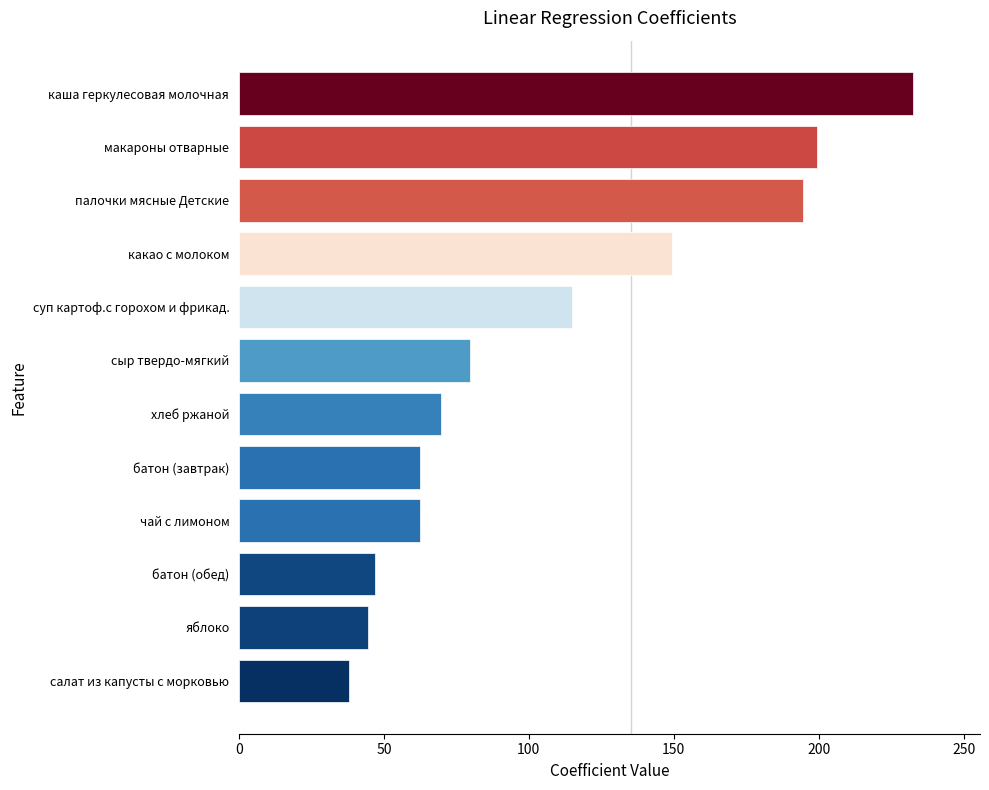

Reading top to bottom, transcribe all the data shown in this chart.

каша геркулесовая молочная=232.4	макароны отварные=199.5	палочки мясные Детские=194.6	какао с молоком=149.3	суп картоф.с горохом и фрикад.=114.9	сыр твердо-мягкий=79.8	хлеб ржаной=69.6	батон (завтрак)=62.5	чай с лимоном=62.5	батон (обед)=46.9	яблоко=44.4	салат из капусты с морковью=37.8